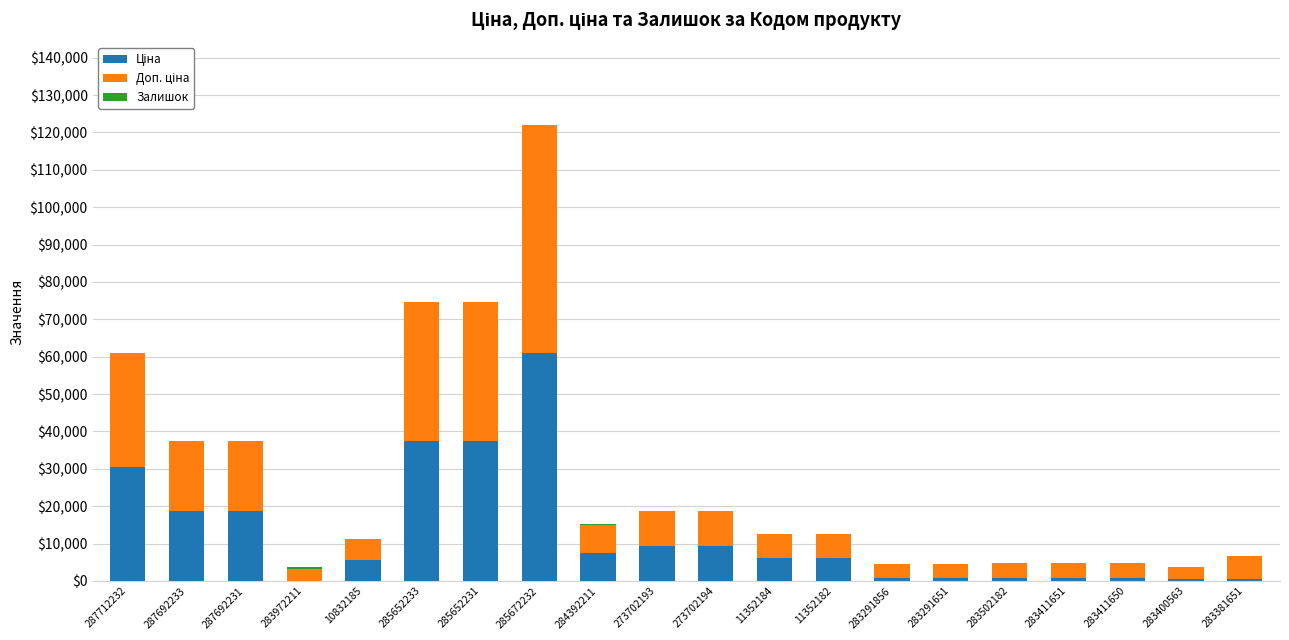

At which category is the sum across all series the highest?

285672232